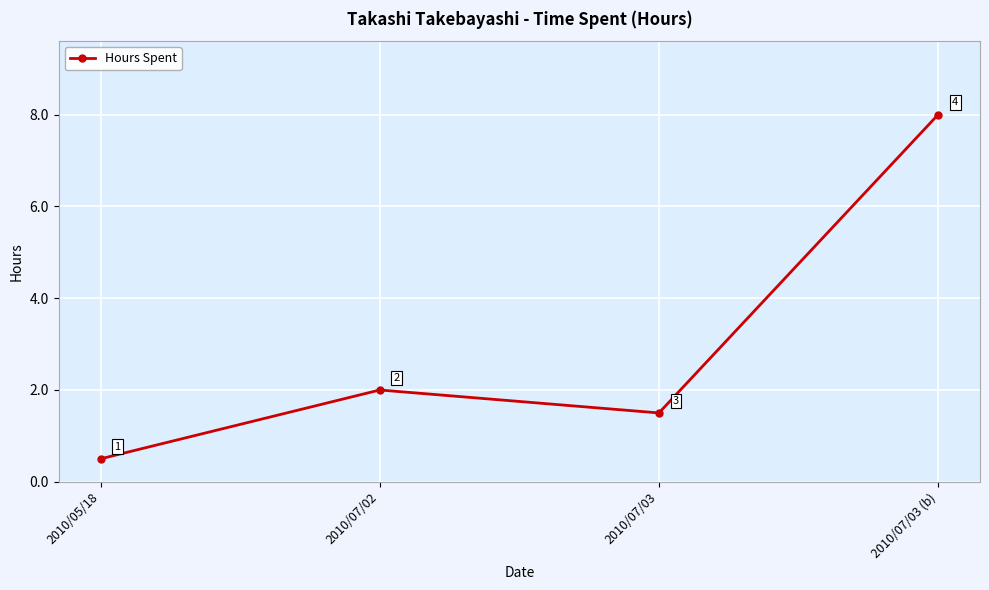

What is the sum of all values?

12.0